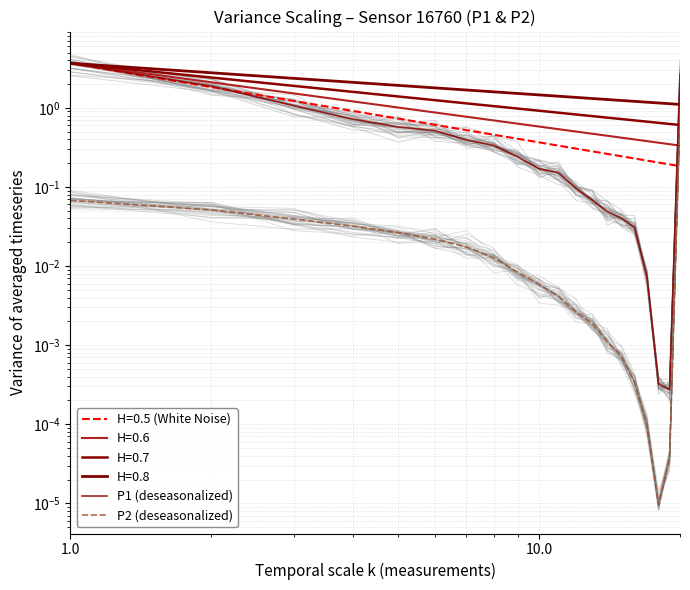

At how many categories does at least one series exceed 2?

2